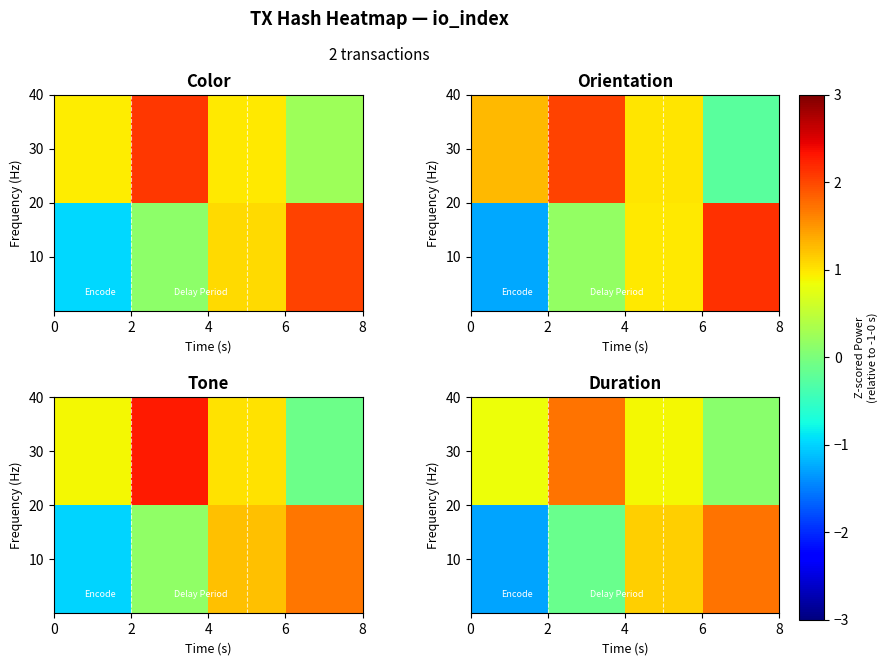

What is the approximate value of row_1 at 4?

0.9